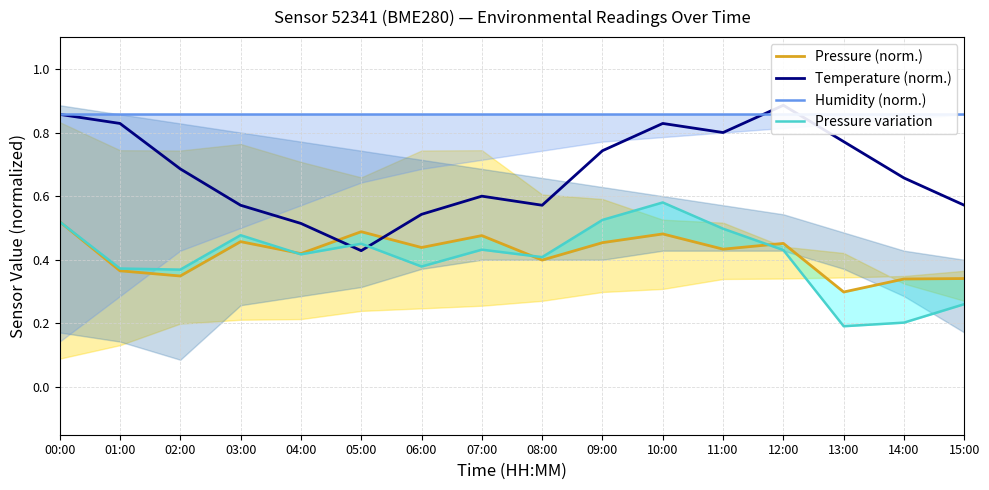

Count the Temperature (norm.) values in the range 0 to 1.

16